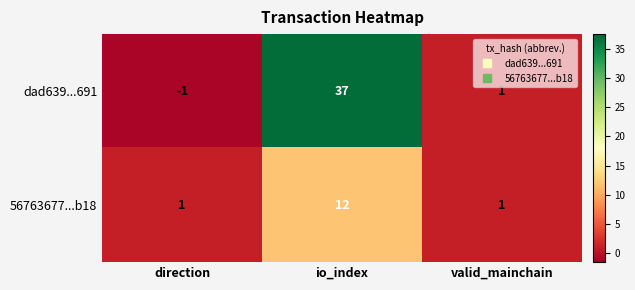

What is the difference between the highest and lowest values at io_index?

25